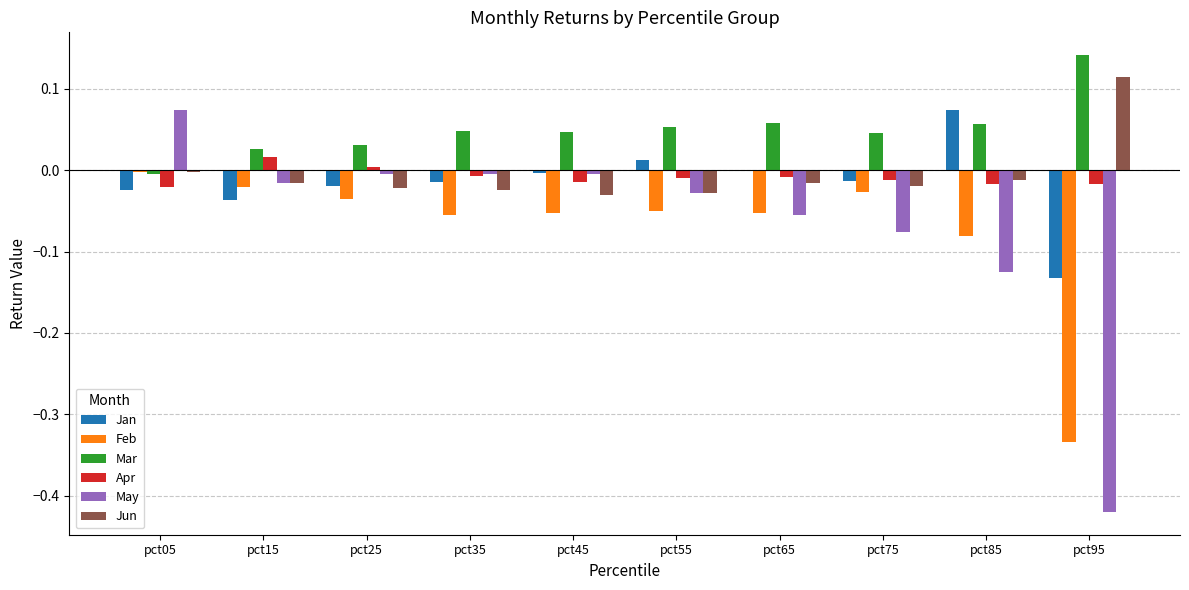

At which label does Jun reach its peak?

pct95